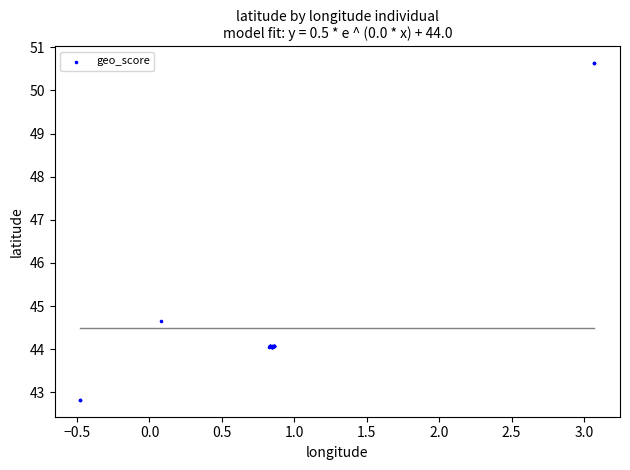

What Y value in the scatter plot is closest to 46?

44.6